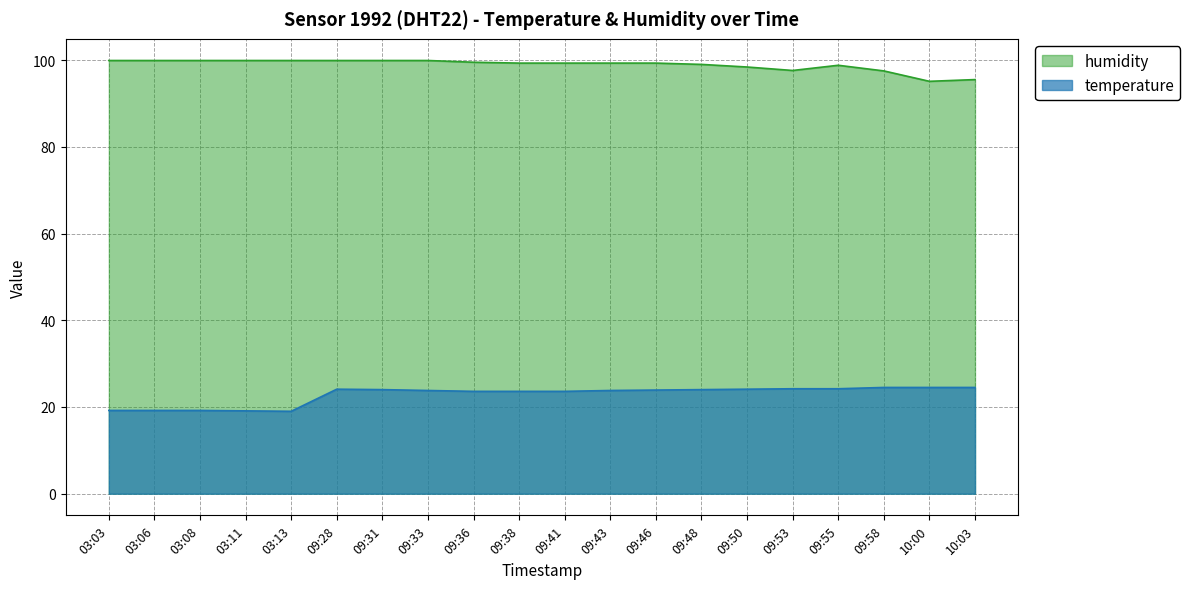

What is the sum of the temperature values at 09:33 and 09:31?

47.8